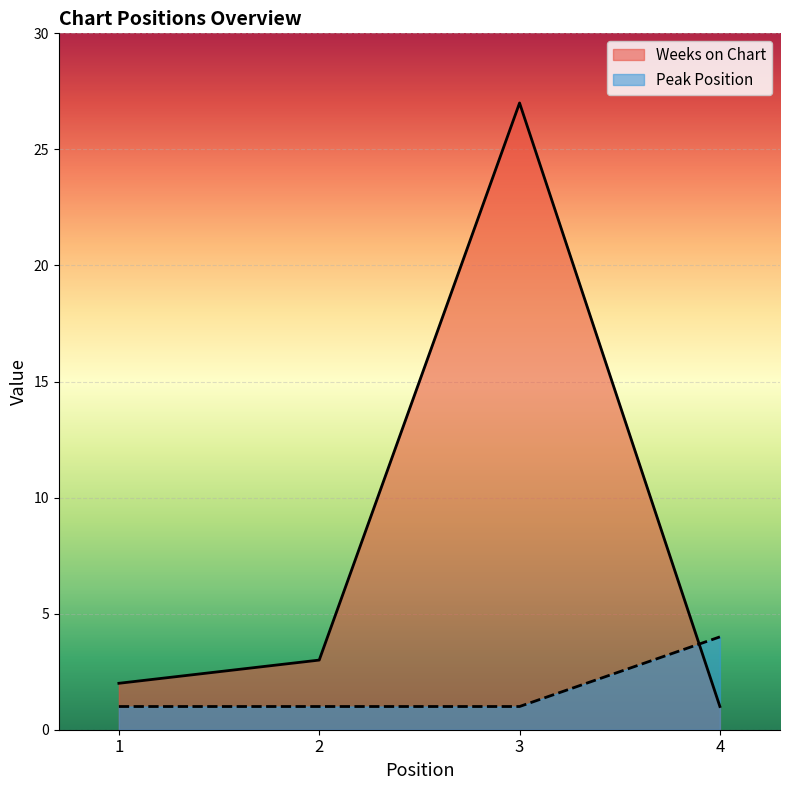

List the labels in order of Peak Position value, smallest first.

1, 2, 3, 4